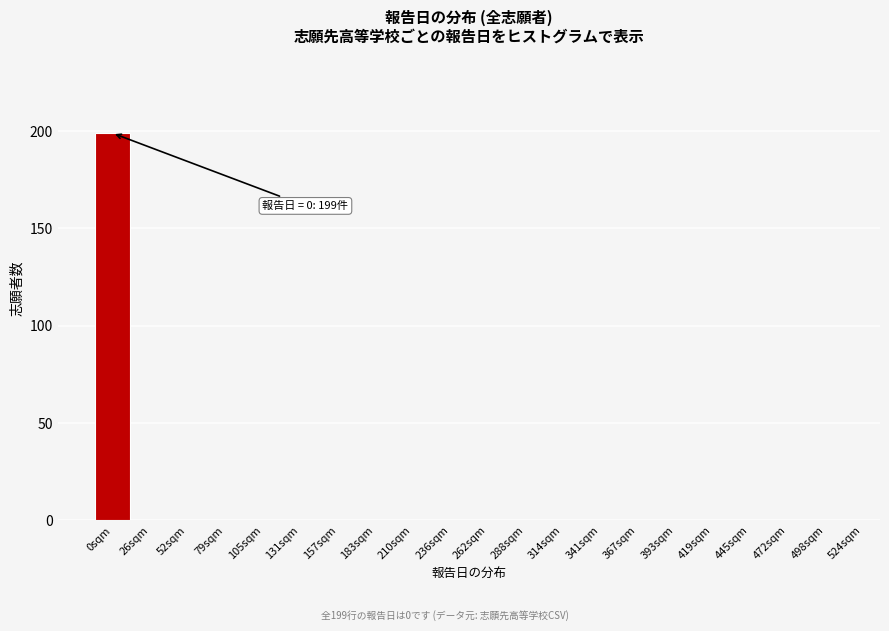

Reading left to right, what are all the values shown in this chart?

0sqm=199	26sqm=0	52sqm=0	79sqm=0	105sqm=0	131sqm=0	157sqm=0	183sqm=0	210sqm=0	236sqm=0	262sqm=0	288sqm=0	314sqm=0	341sqm=0	367sqm=0	393sqm=0	419sqm=0	445sqm=0	472sqm=0	498sqm=0